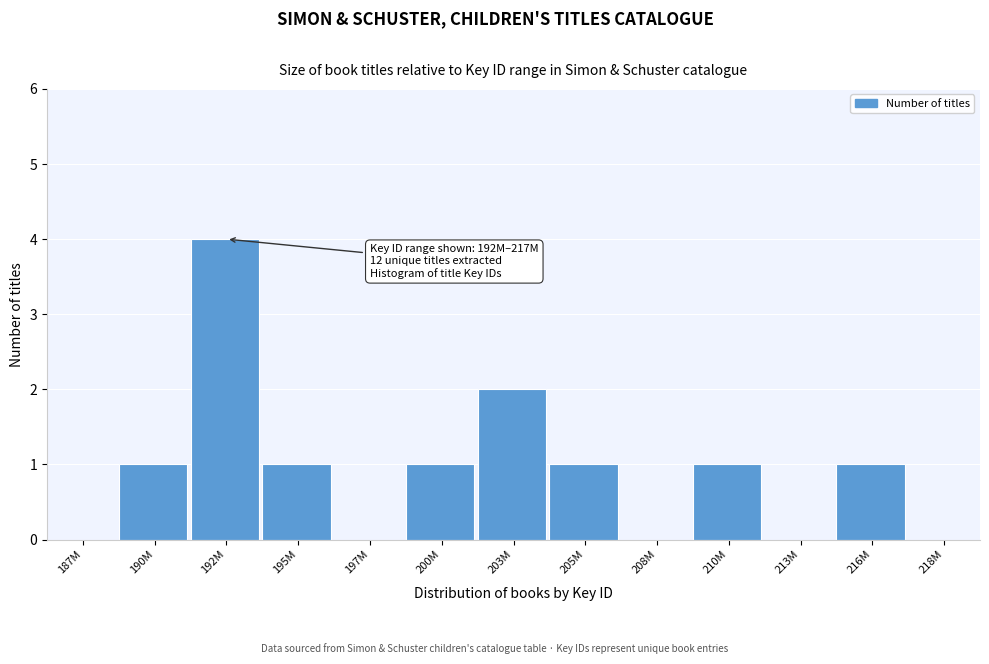

Reading left to right, list all the values displayed in this chart.

187M=0	190M=1	192M=4	195M=1	197M=0	200M=1	203M=2	205M=1	208M=0	210M=1	213M=0	216M=1	218M=0